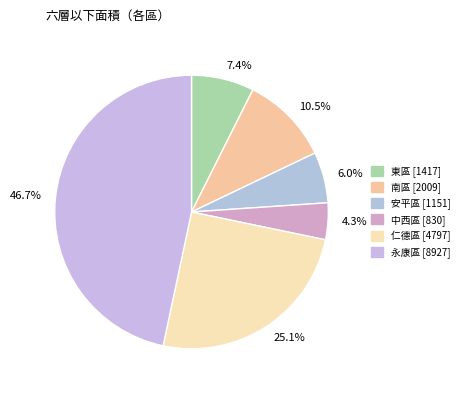

To the nearest percent, what is the difference between the largest and smallest slice percentages?

42%